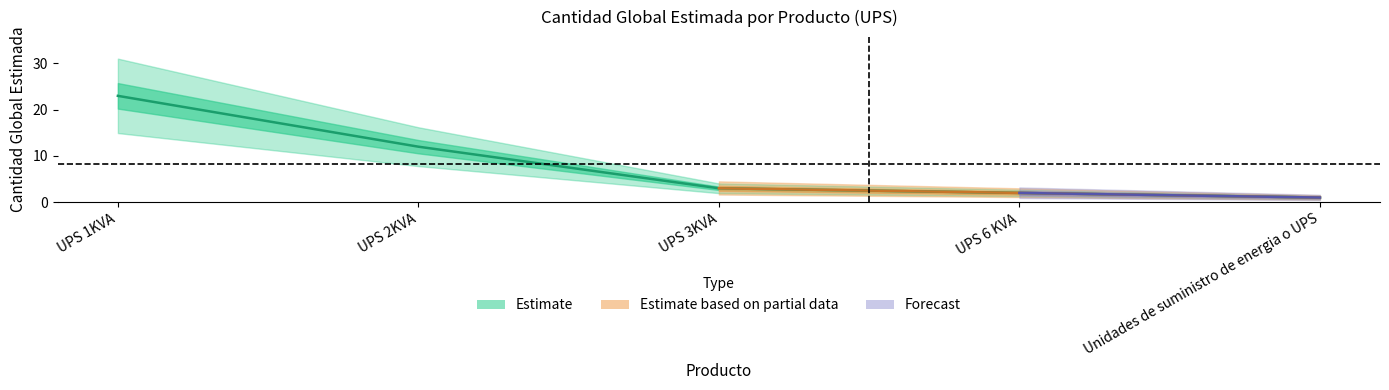

What is the ratio of the value at UPS 6 KVA to the value at Unidades de suministro de energia o UPS?

2.0